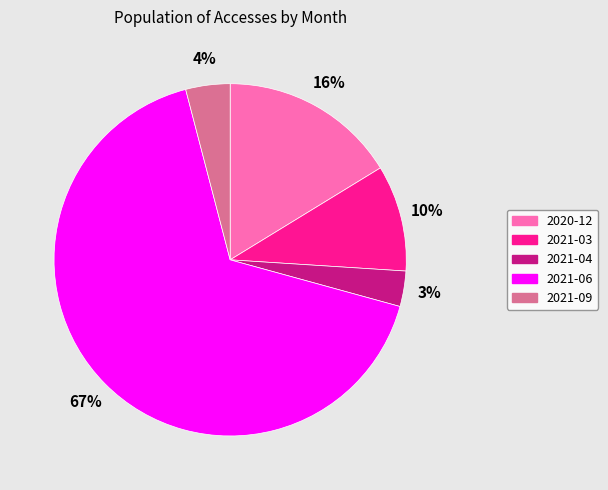

Which category has the smallest portion of the pie?

2021-04